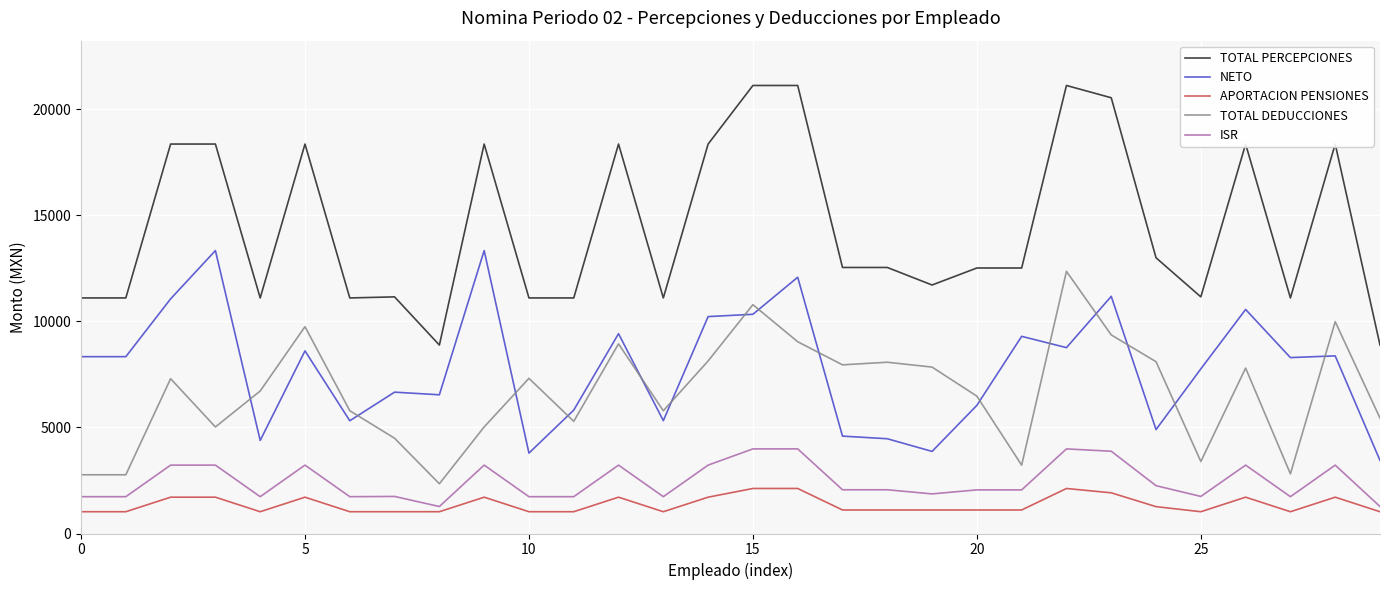

Which series has the largest total across all categories?

TOTAL PERCEPCIONES